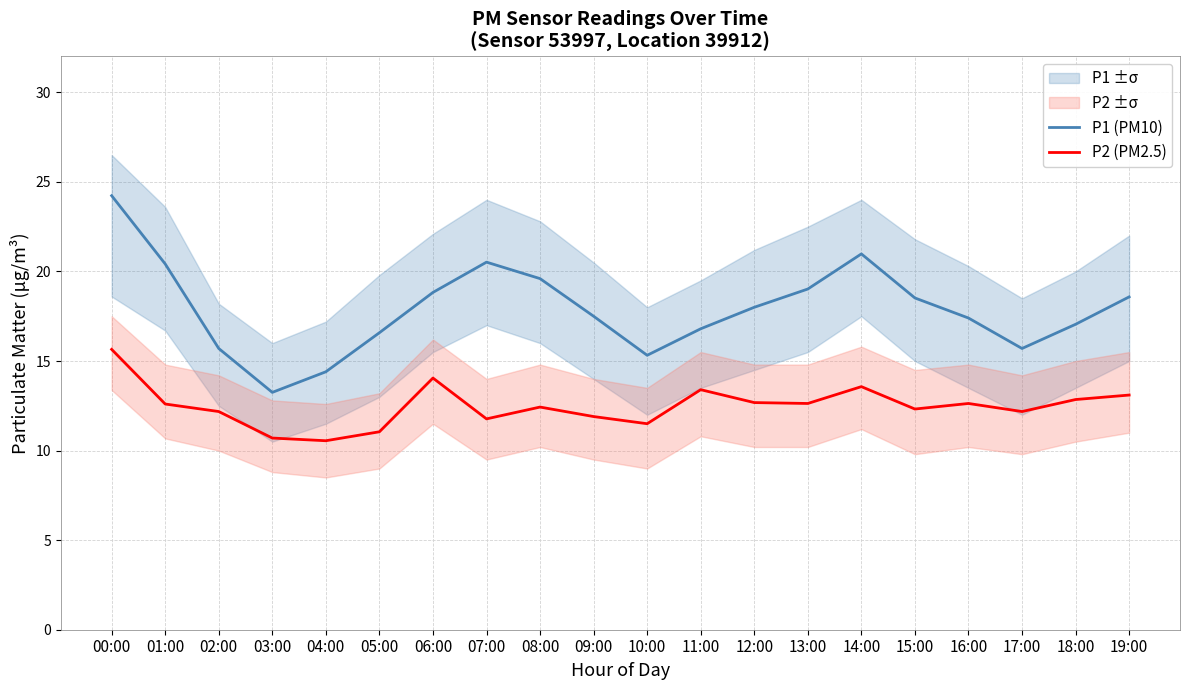

True or false: P1 (PM10) and P2 (PM2.5) cross at least once.

False